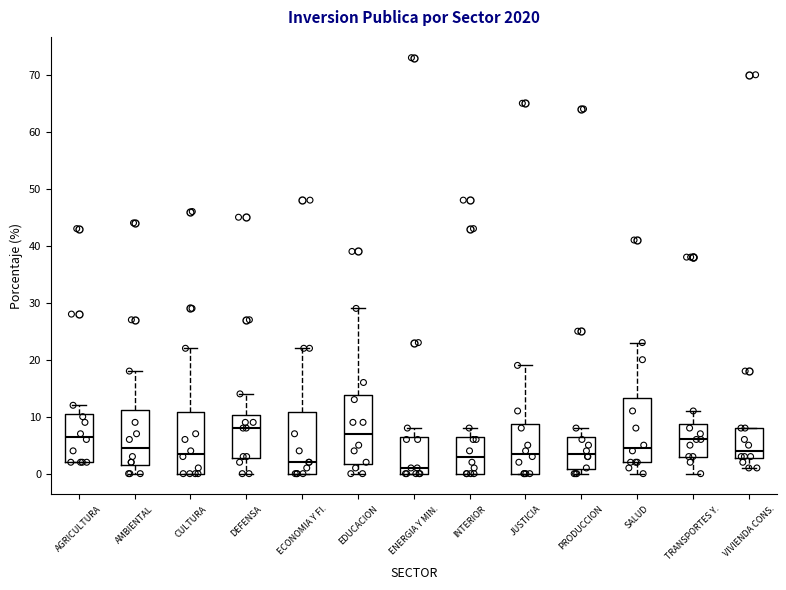

Reading left to right, read every box against the y-axis: the position of its median line, the range the box covers, and the ends of its whiskers. The values are not printed on the chart, so give them approximately, as read against the axis.

AGRICULTURA: median 7, box 2 to 11, whiskers 2 to 12
AMBIENTAL: median 5, box 2 to 11, whiskers 0 to 18
CULTURA: median 4, box 0 to 11, whiskers 0 to 22
DEFENSA: median 8, box 3 to 10, whiskers 0 to 14
ECONOMIA Y FI.: median 2, box 0 to 11, whiskers 0 to 22
EDUCACION: median 7, box 2 to 14, whiskers 0 to 29
ENERGIA Y MIN.: median 1, box 0 to 7, whiskers 0 to 8
INTERIOR: median 3, box 0 to 7, whiskers 0 to 8
JUSTICIA: median 4, box 0 to 9, whiskers 0 to 19
PRODUCCION: median 4, box 1 to 7, whiskers 0 to 8
SALUD: median 5, box 2 to 13, whiskers 0 to 23
TRANSPORTES Y.: median 6, box 3 to 9, whiskers 0 to 11
VIVIENDA CONS.: median 4, box 3 to 8, whiskers 1 to 8